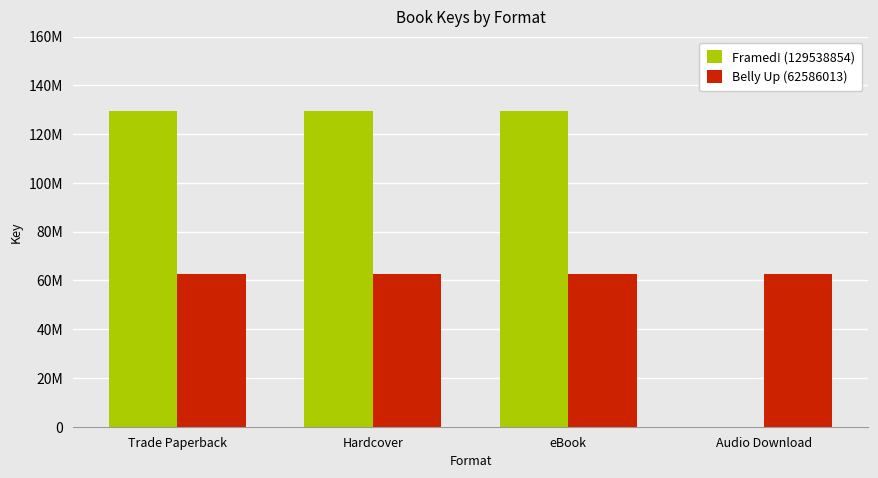

Are the bars grouped side by side (vs. stacked)?

Yes